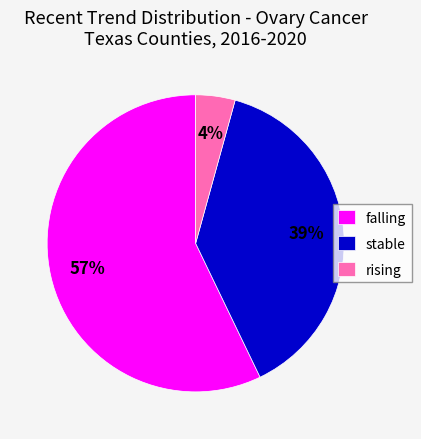

Combined, do falling and stable account for over 50%?

Yes